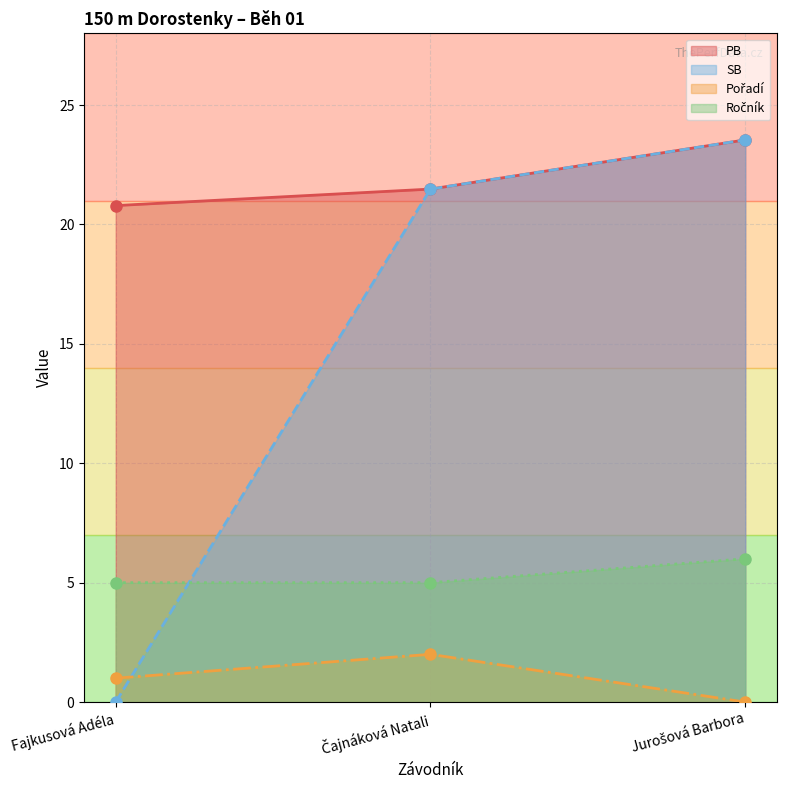

The PB series shows 20.8 at Fajkusová Adéla. True or false?

True